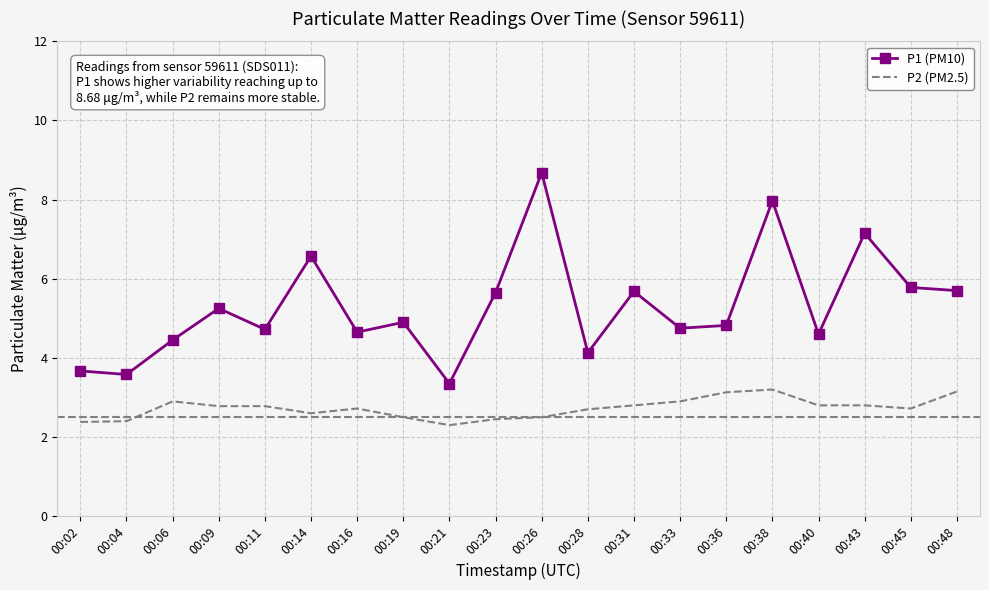

What is the difference between the highest and lowest values at 00:11?

1.9